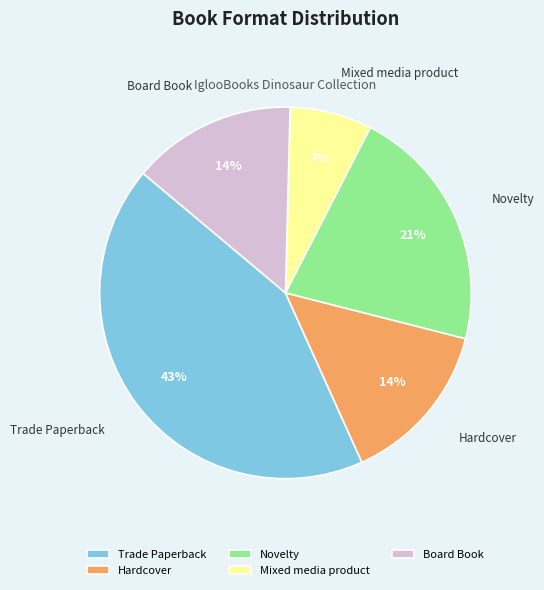

What percentage is the Mixed media product slice, to the nearest percent?

7%